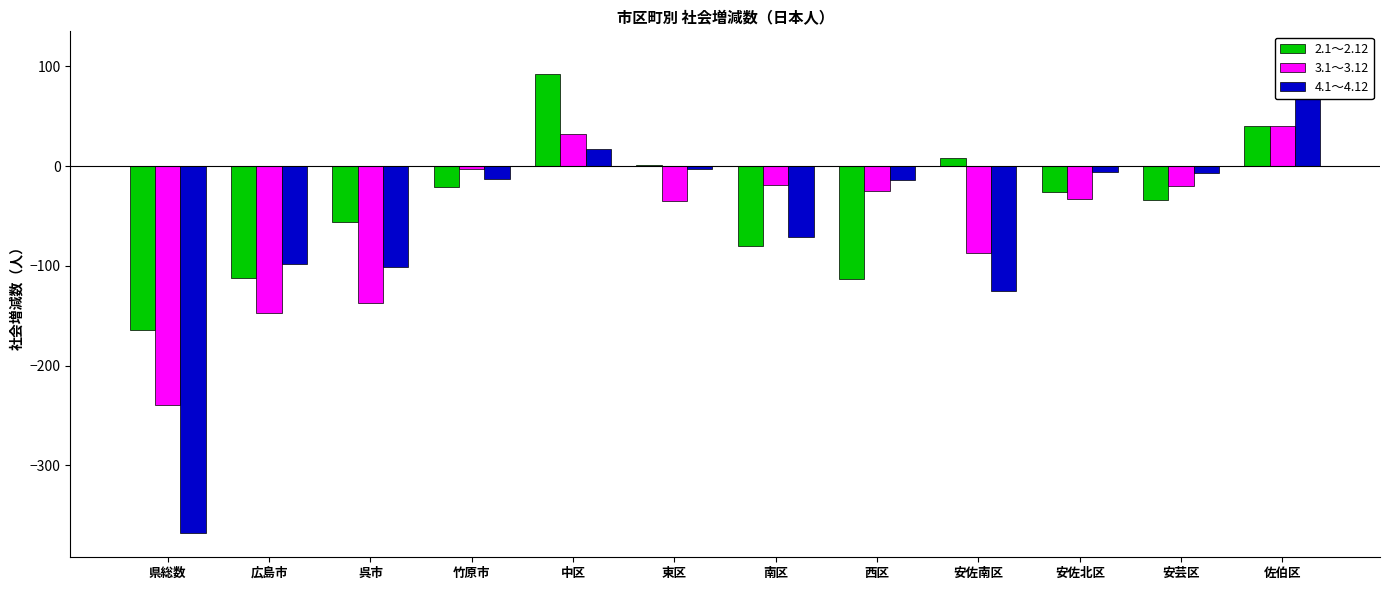

Rank the categories by 2.1～2.12 value from highest to lowest.

中区, 佐伯区, 安佐南区, 東区, 竹原市, 安佐北区, 安芸区, 呉市, 南区, 広島市, 西区, 県総数